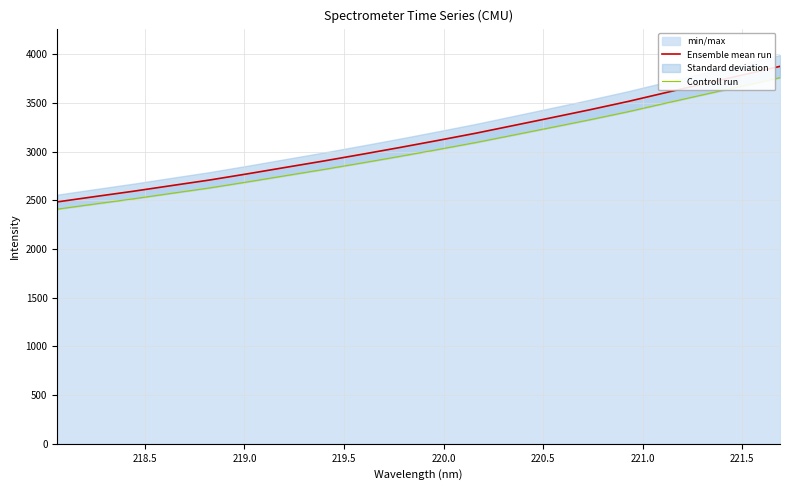

What is the minimum value for Ensemble mean run?

2484.1